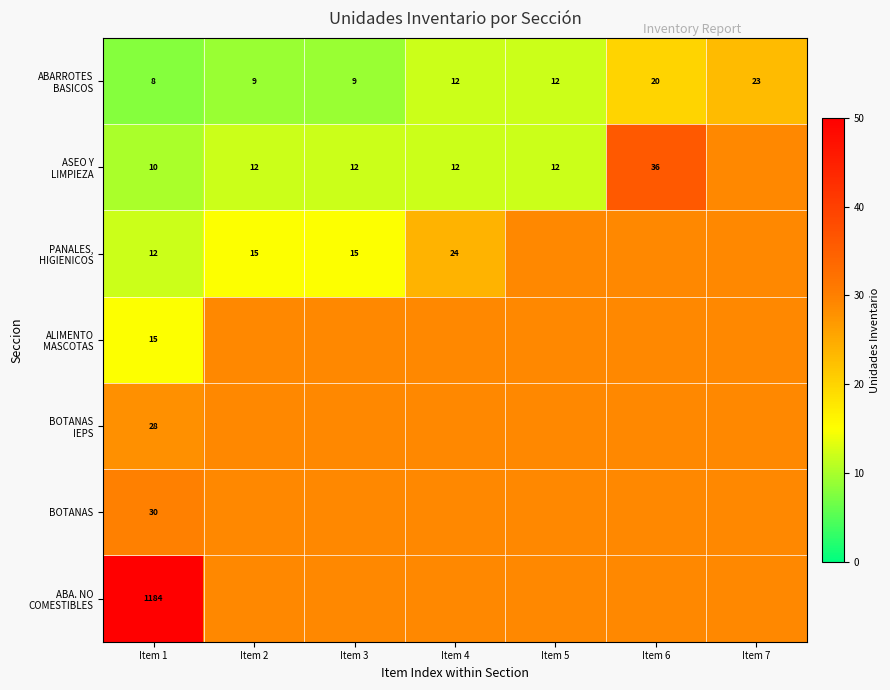

How many data points in ABARROTES BASICOS are less than 12?

3